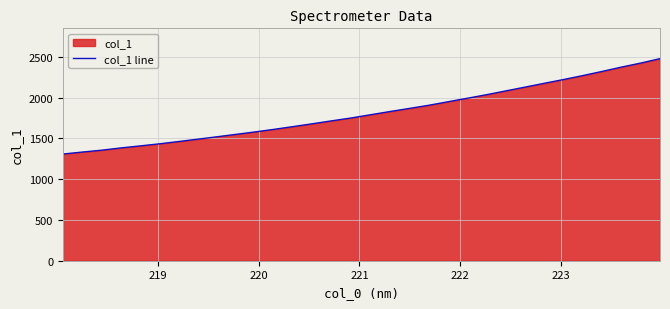

What is the difference between the maximum and minimum values?

1169.7